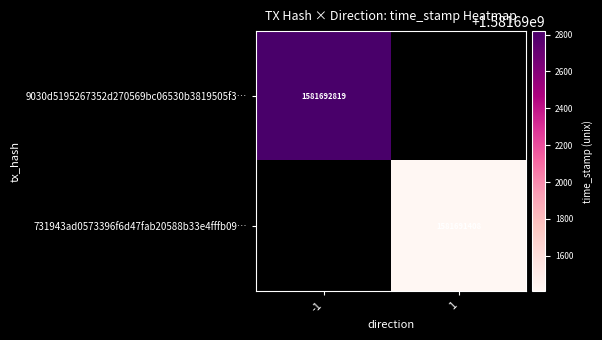

The value of 731943ad0573396f6d47fab20588b33e4fffb09 at time_stamp is 1581691408. True or false?

True